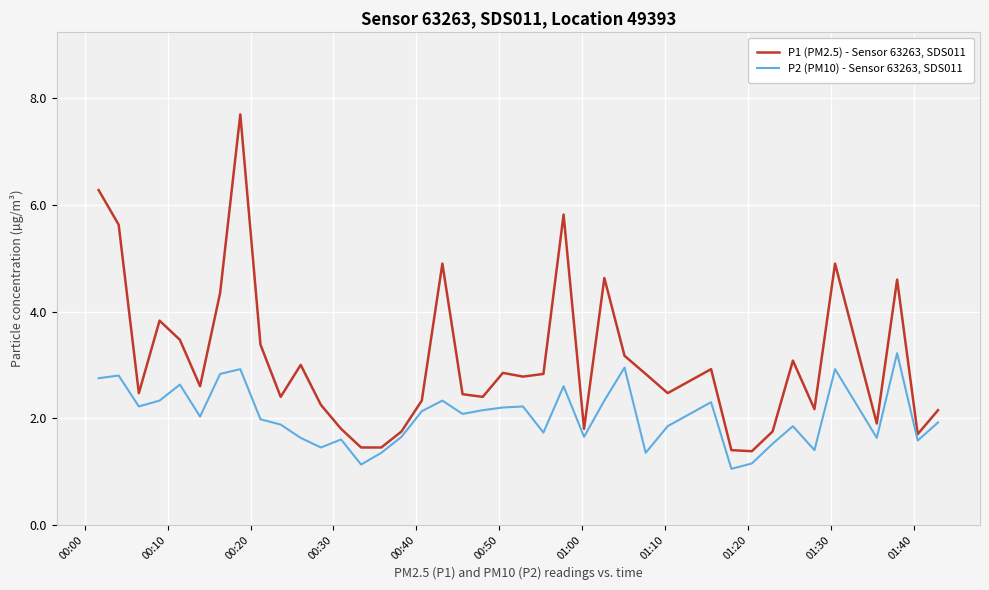

What is the maximum value for P1 (PM2.5) - Sensor 63263, SDS011?

7.7